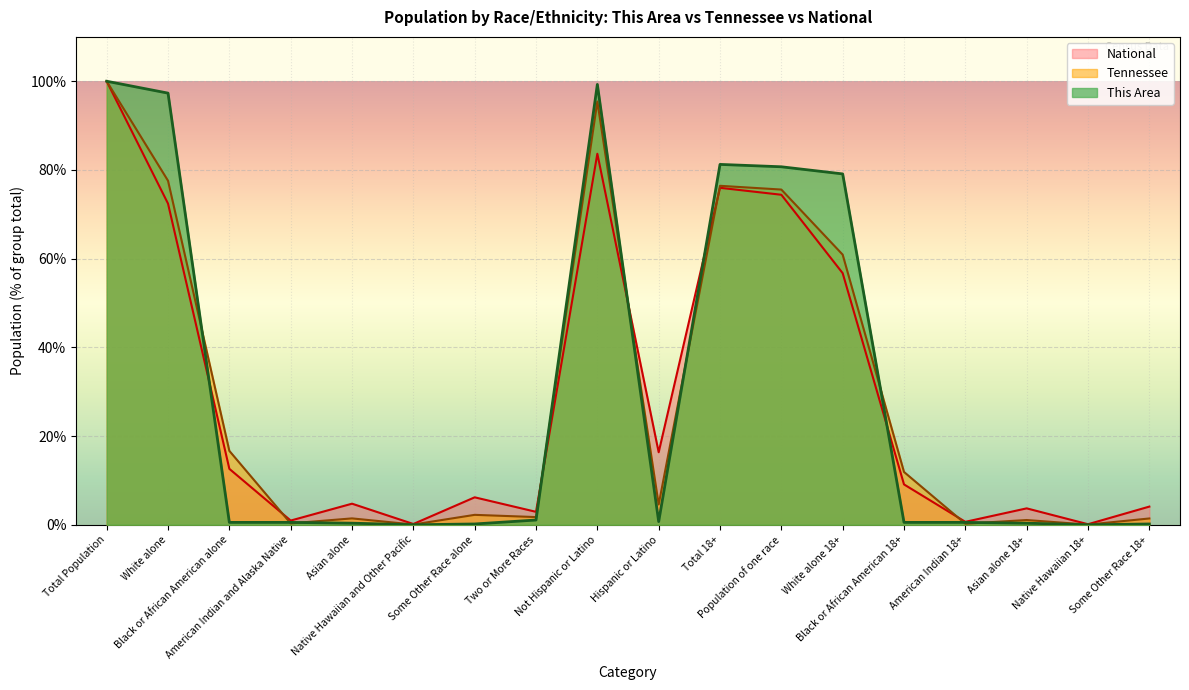

What is the maximum value for This Area?

100.0